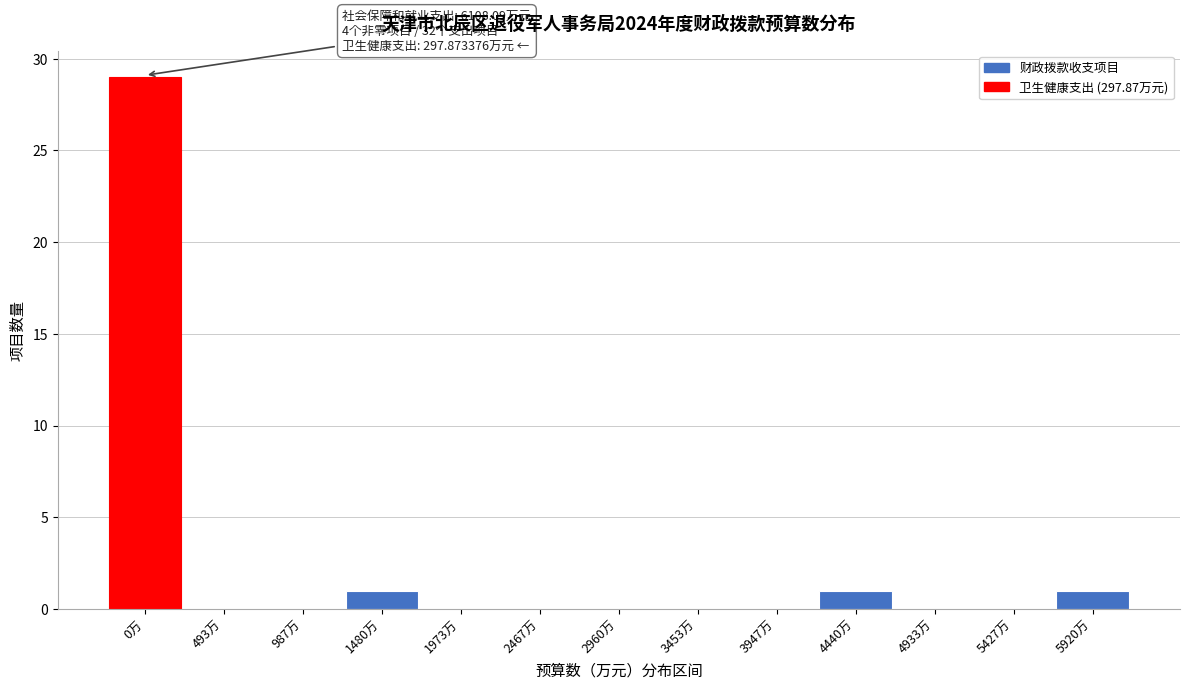

Reading left to right, transcribe all the data shown in this chart.

0万=29	493万=0	987万=0	1480万=1	1973万=0	2467万=0	2960万=0	3453万=0	3947万=0	4440万=1	4933万=0	5427万=0	5920万=1